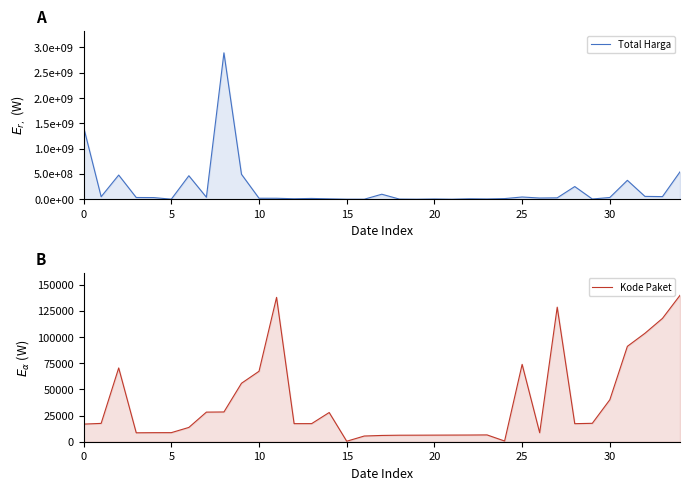

True or false: Total Harga and Kode Paket intersect in this chart.

False